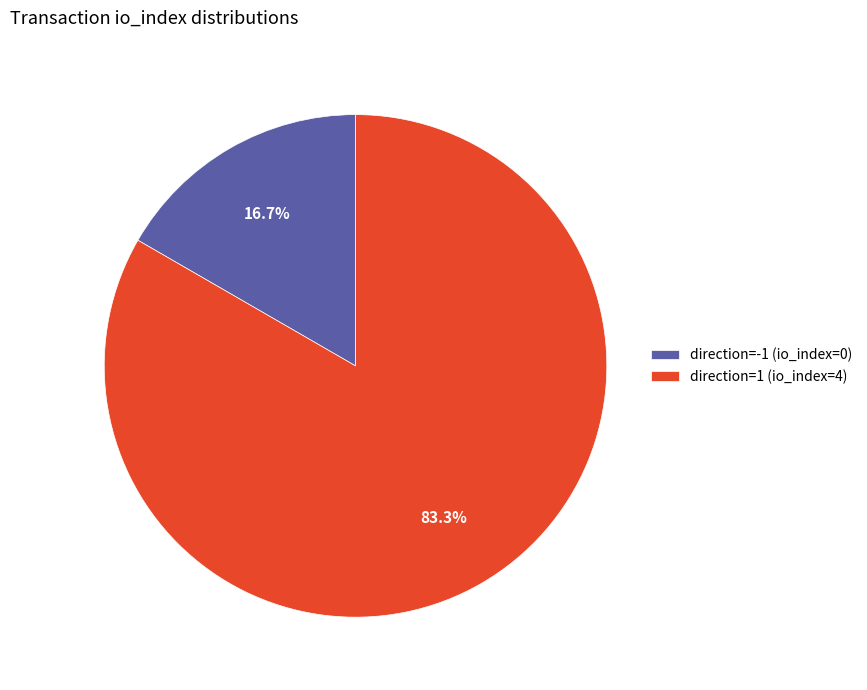

Rank the categories by value from highest to lowest.

direction=1 (io_index=4), direction=-1 (io_index=0)